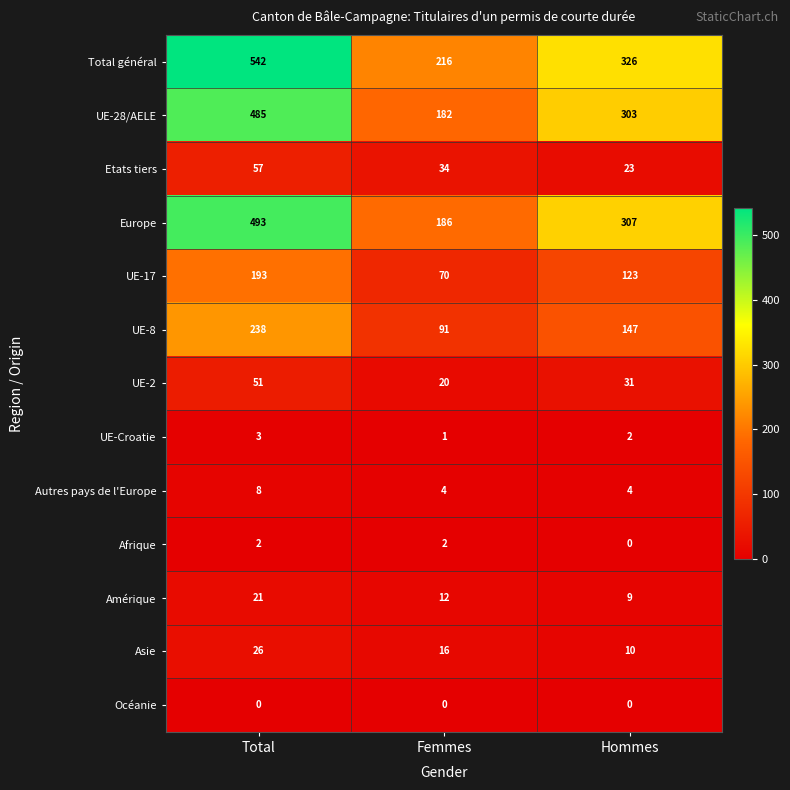

Count the UE-Croatie values in the range 1 to 3.

3